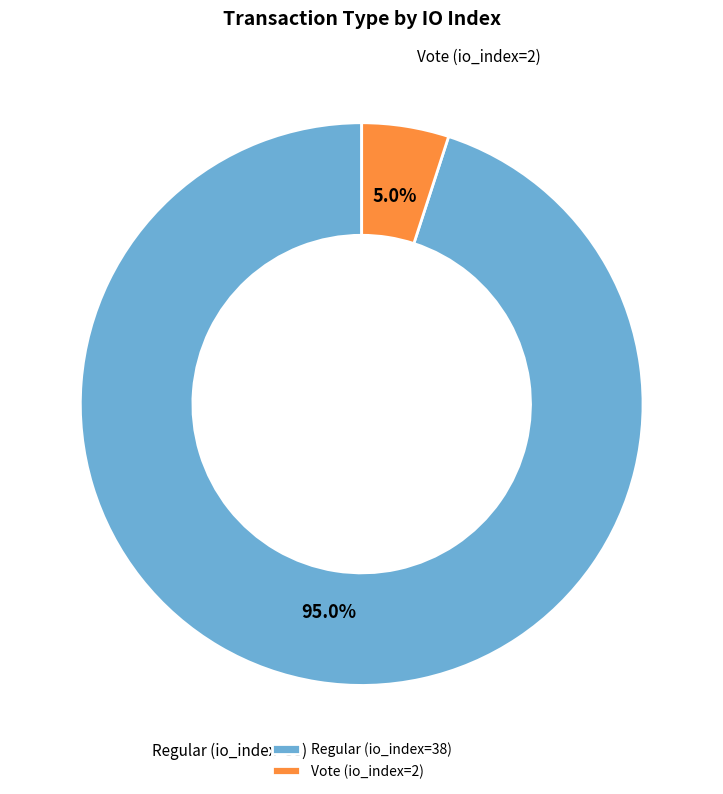

How many slices are in this pie chart?

2